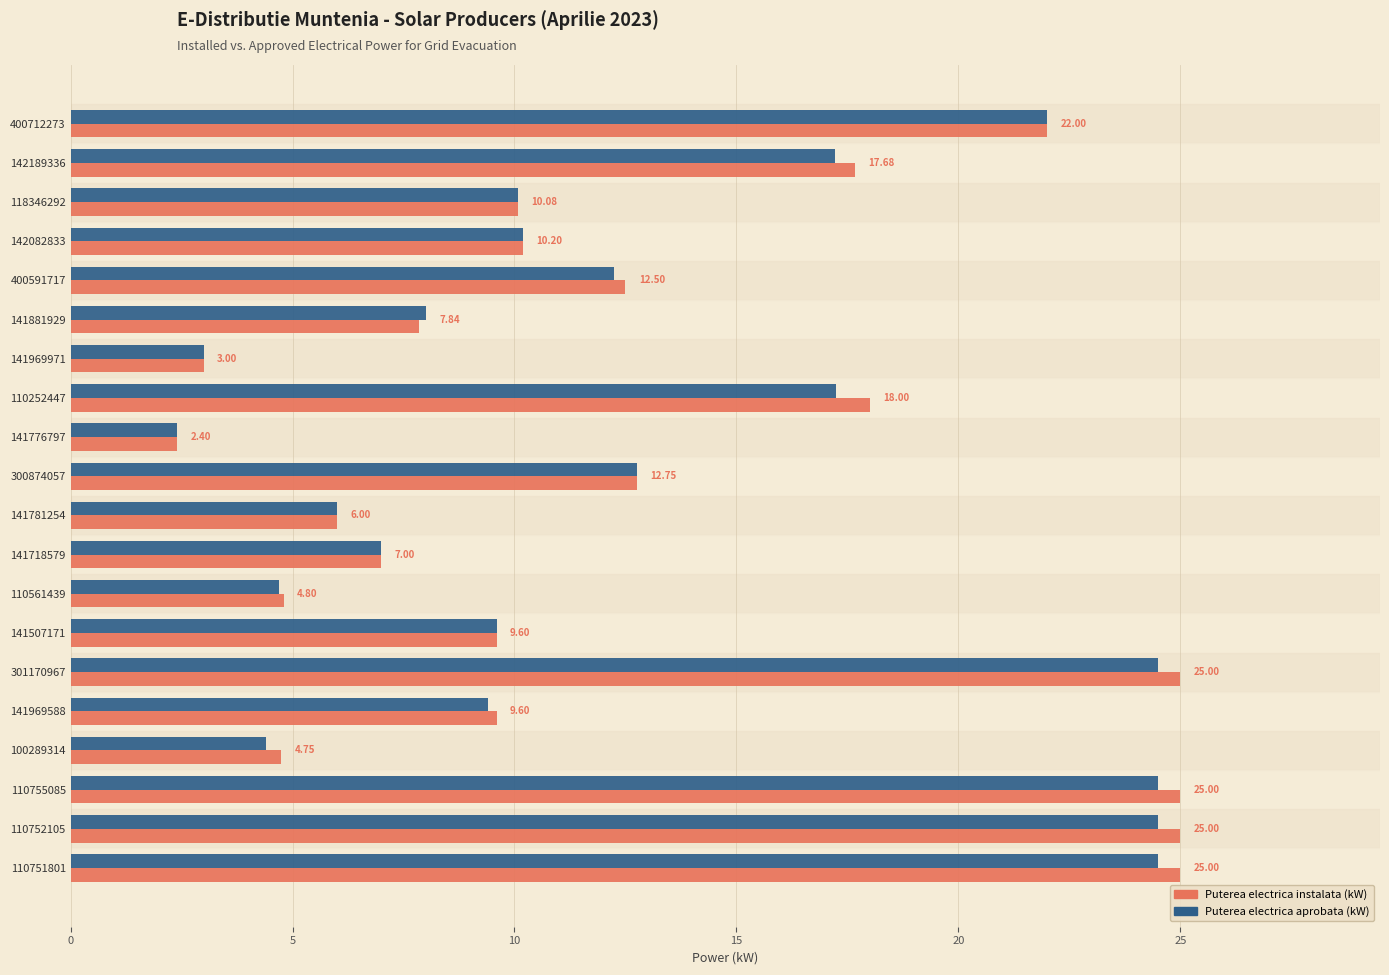

Which series changed the most between 110252447 and 301170967?

Puterea electrica aprobata (kW)